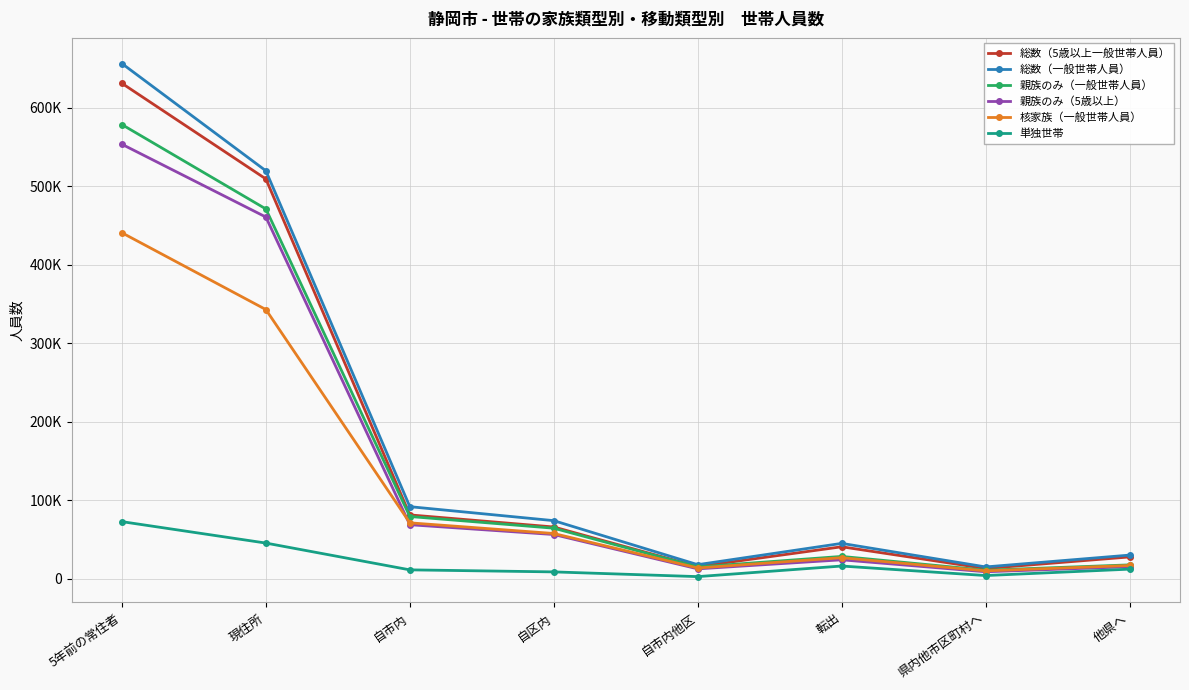

At 自区内, list the series in order from smallest to largest.

単独世帯, 親族のみ（5歳以上）, 核家族（一般世帯人員）, 親族のみ（一般世帯人員）, 総数（5歳以上一般世帯人員）, 総数（一般世帯人員）